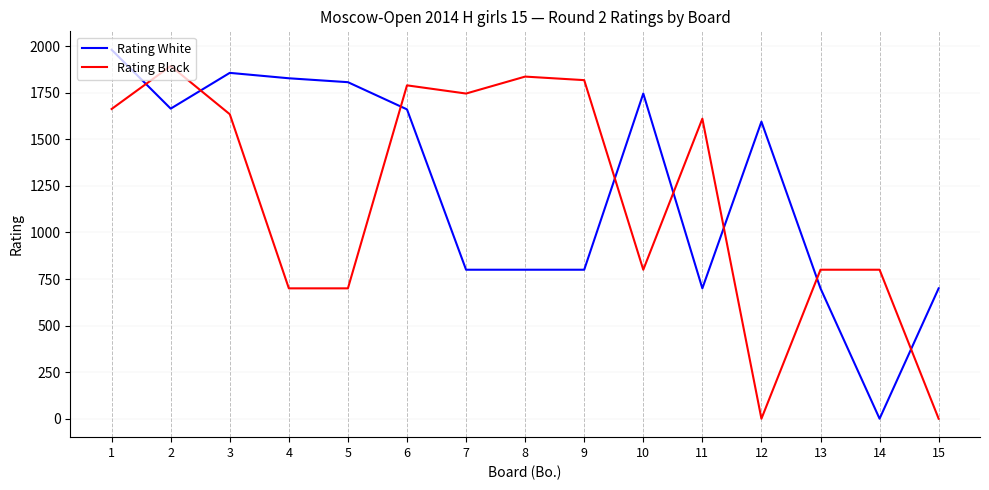

At how many categories does at least one series exceed 1875?

2